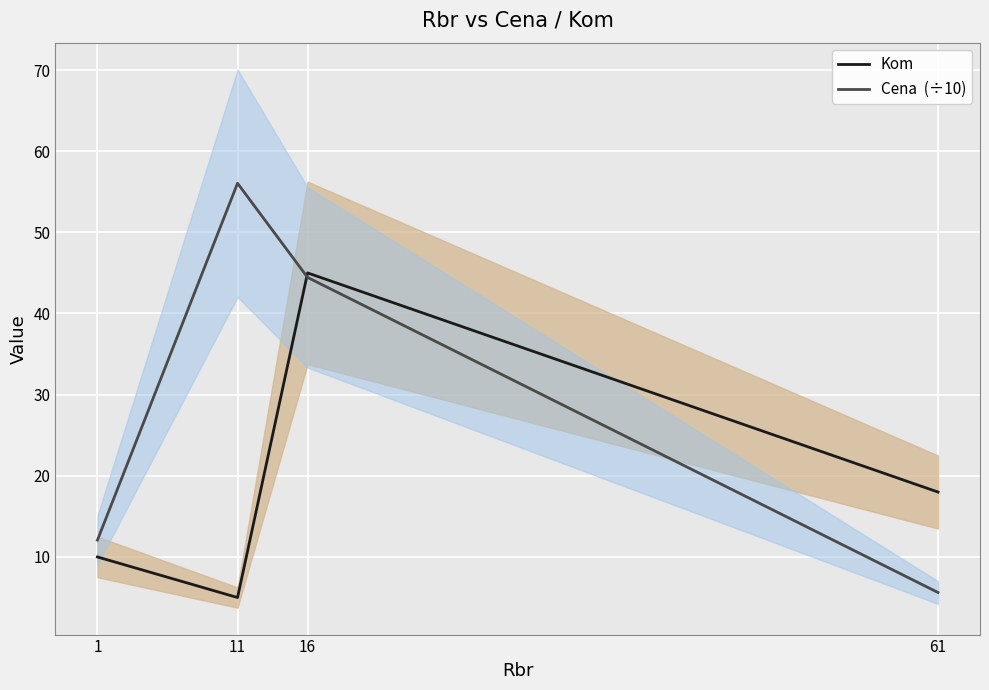

The Kom series shows 10.0 at 1. True or false?

True